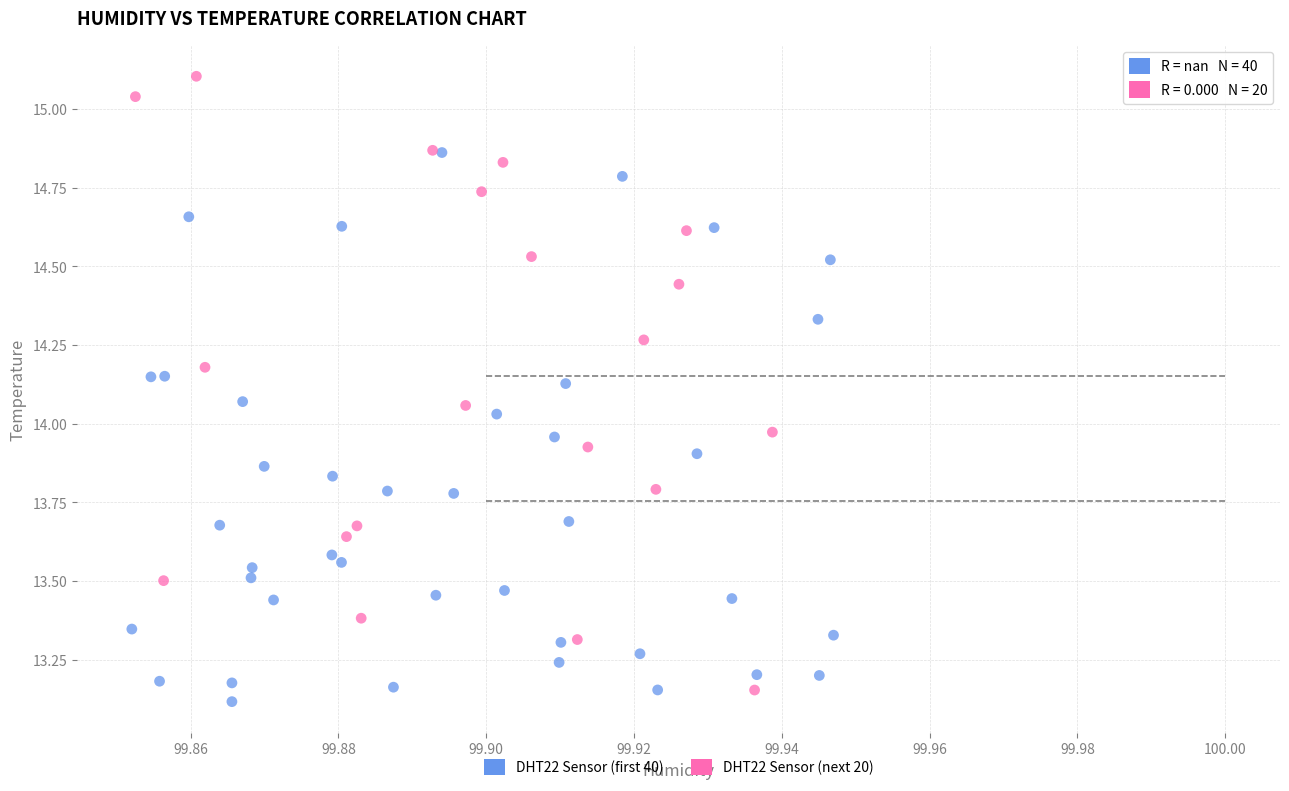

Which series reaches the maximum Y coordinate?

DHT22 Sensor (next 20)